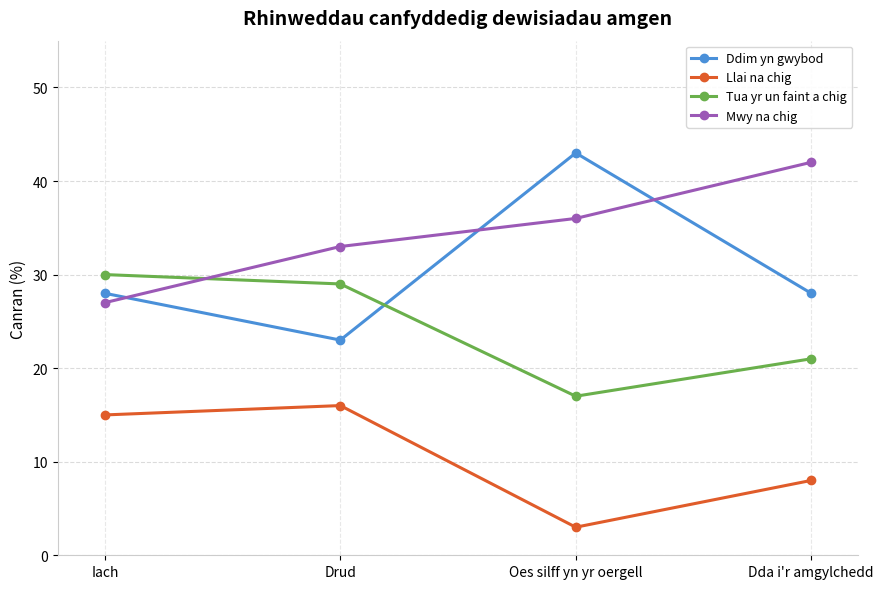

After their last crossing, which series has the higher values: Mwy na chig or Ddim yn gwybod?

Mwy na chig